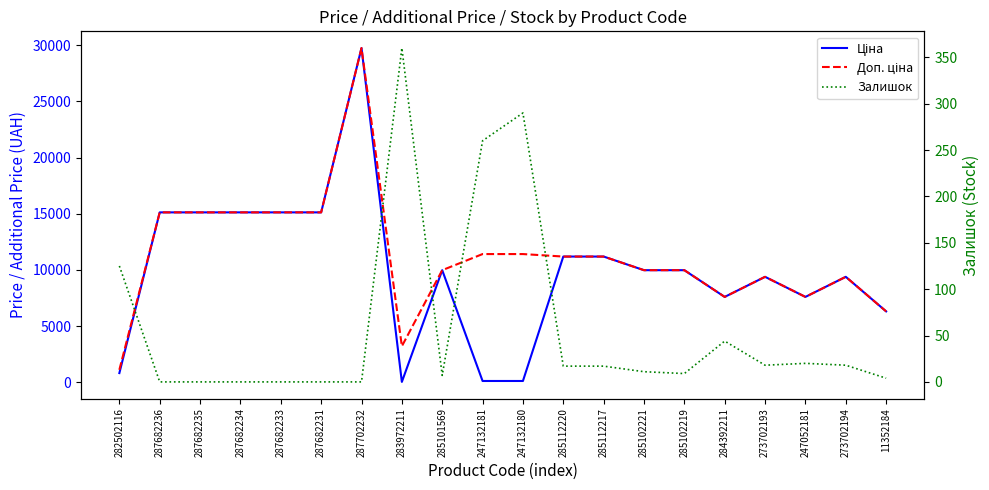

What is the label of the 14th point from the right?

287702232